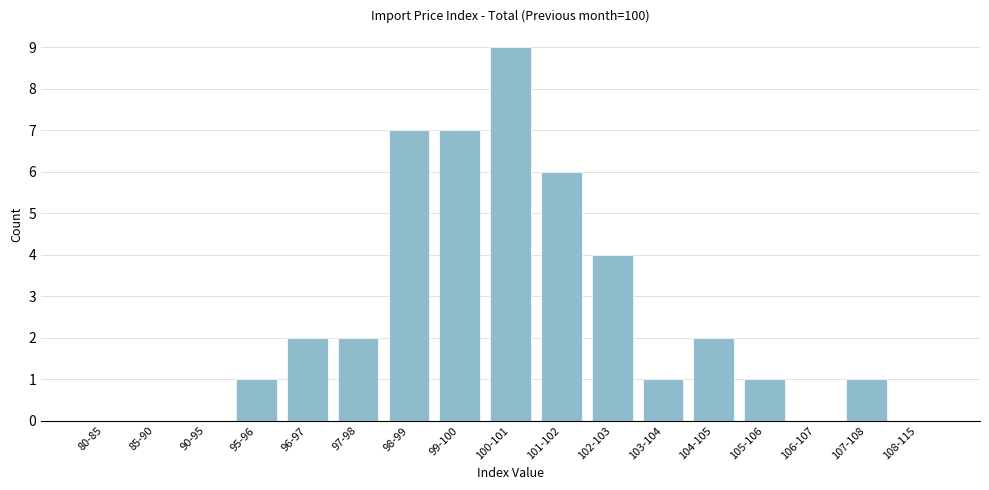

Reading left to right, transcribe all the data shown in this chart.

80-85=0	85-90=0	90-95=0	95-96=1	96-97=2	97-98=2	98-99=7	99-100=7	100-101=9	101-102=6	102-103=4	103-104=1	104-105=2	105-106=1	106-107=0	107-108=1	108-115=0